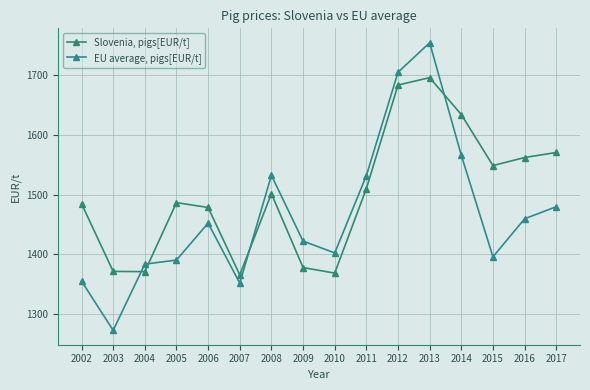

Which category has the highest value across all series?

2013